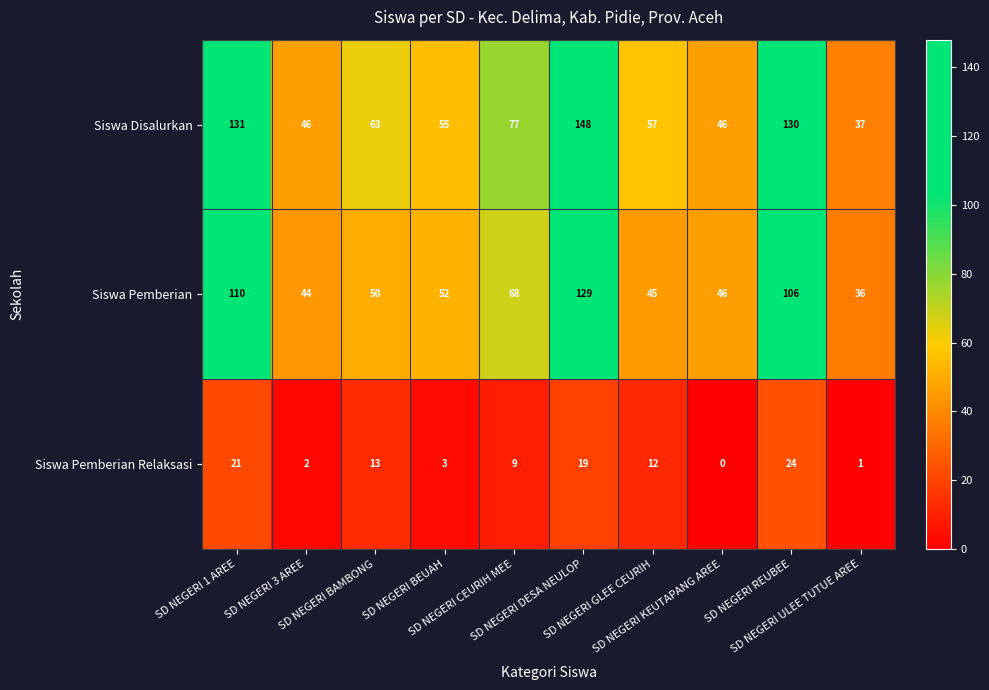

At which category is the sum across all series the highest?

SD NEGERI DESA NEULOP